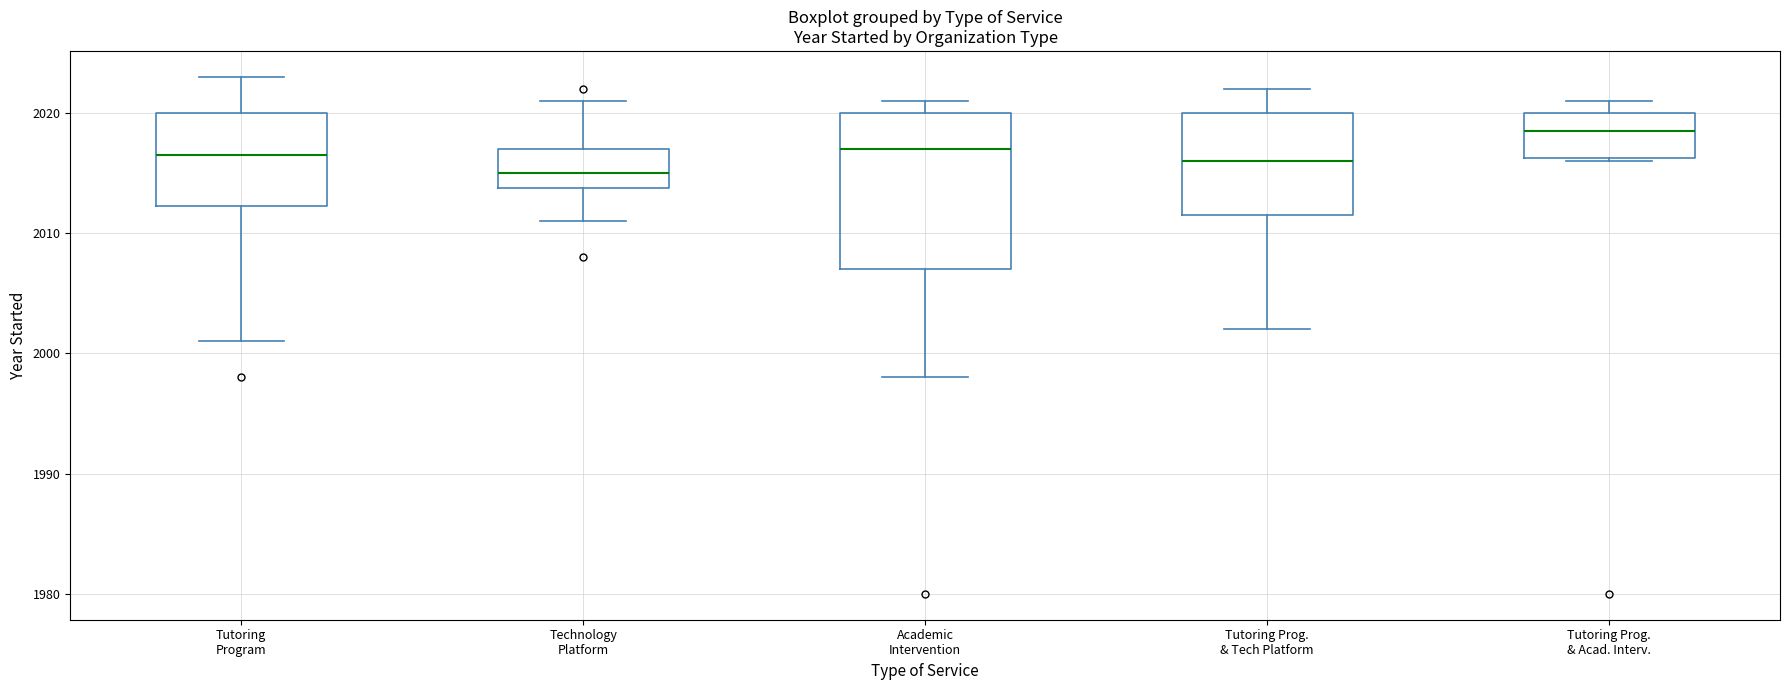

Reading left to right, read every box against the y-axis: the position of its median line, the range the box covers, and the ends of its whiskers. The values are not printed on the chart, so give them approximately, as read against the axis.

Tutoring Program: median 2017, box 2012 to 2020, whiskers 2001 to 2023
Technology Platform: median 2015, box 2014 to 2017, whiskers 2011 to 2021
Academic Intervention: median 2017, box 2007 to 2020, whiskers 1998 to 2021
Tutoring Prog. & Tech Platform: median 2016, box 2012 to 2020, whiskers 2002 to 2022
Tutoring Prog. & Acad. Interv.: median 2019, box 2016 to 2020, whiskers 2016 to 2021